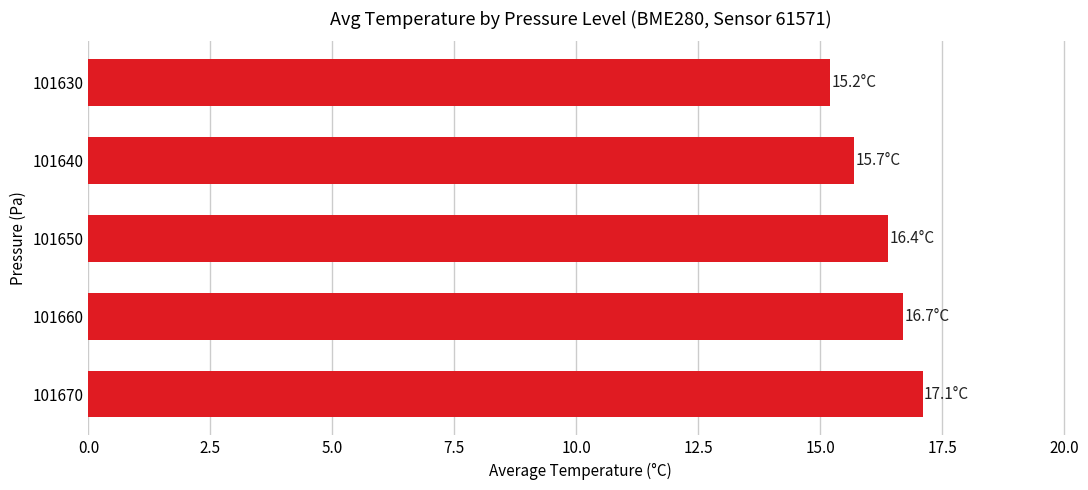

How many bars are there in total?

5